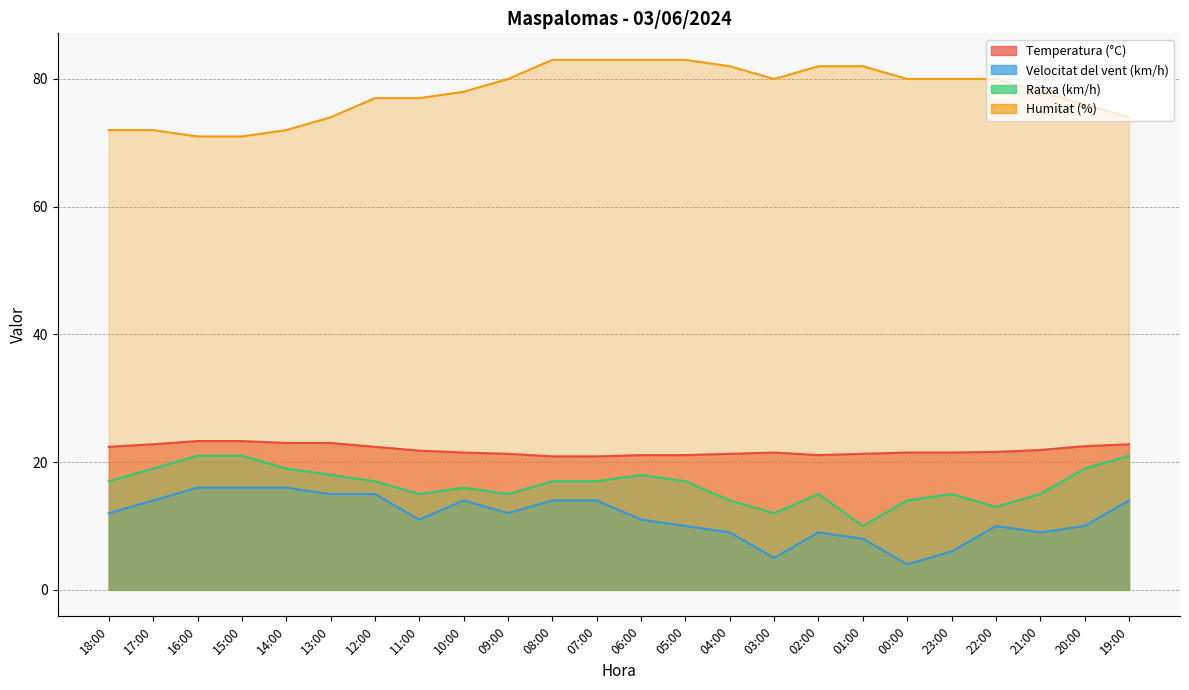

True or false: Velocitat del vent (km/h) and Temperatura (°C) cross at least once.

False